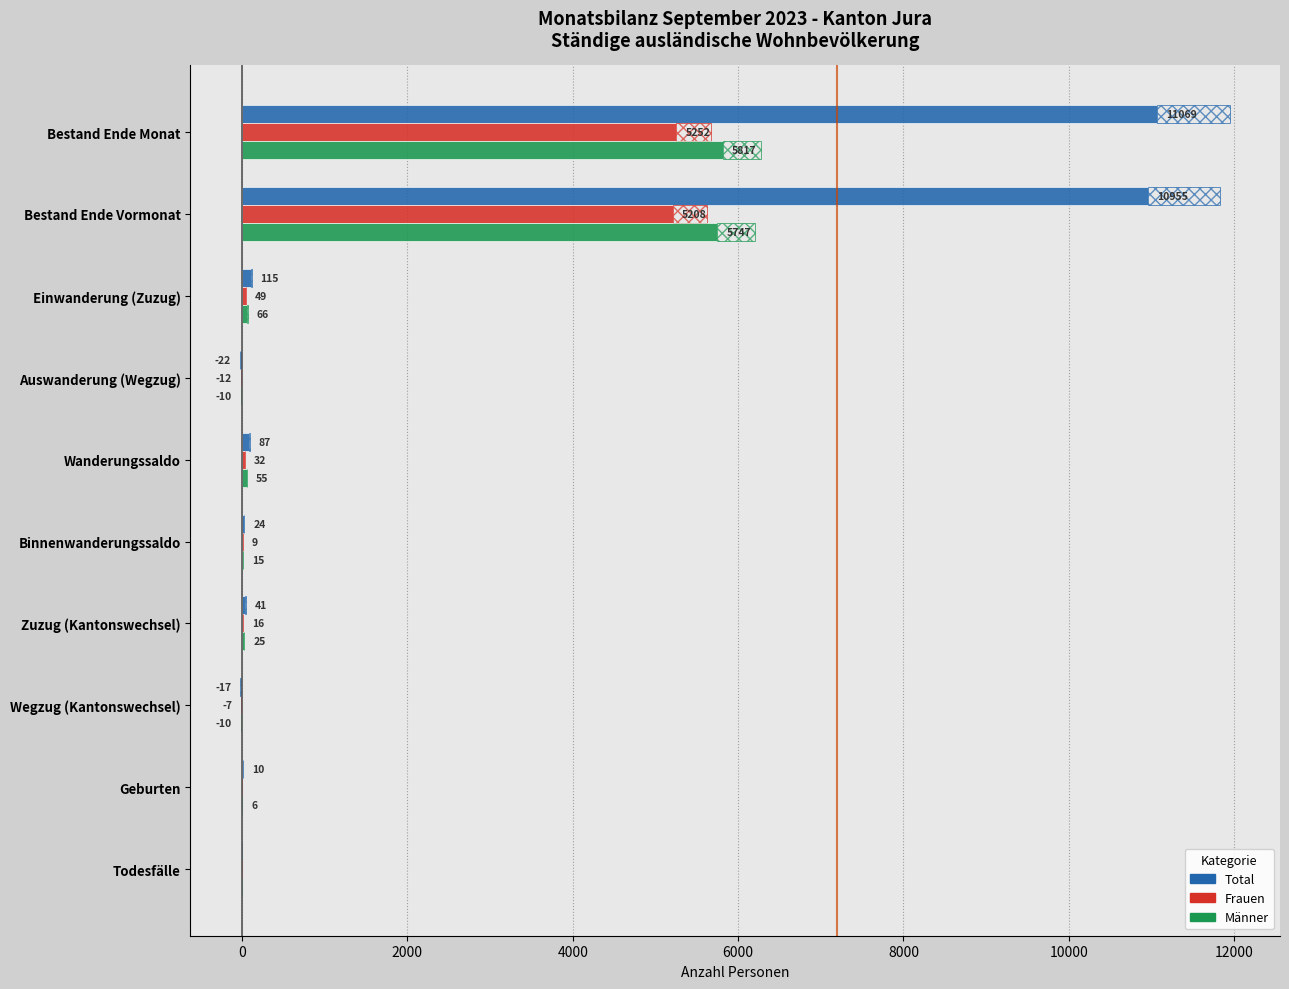

True or false: Männer has a value of -2 at Todesfälle.

False